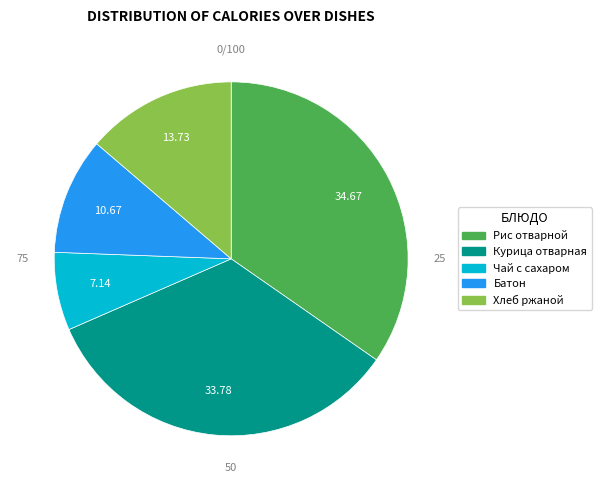

Which category has the biggest portion of the pie?

Рис отварной